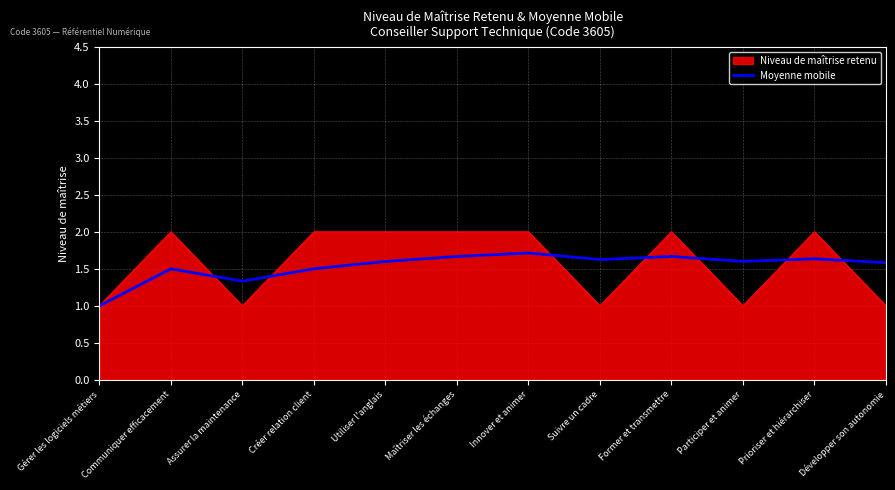

Is it true that Moyenne mobile equals 1.0 at Gérer les logiciels métiers?

True